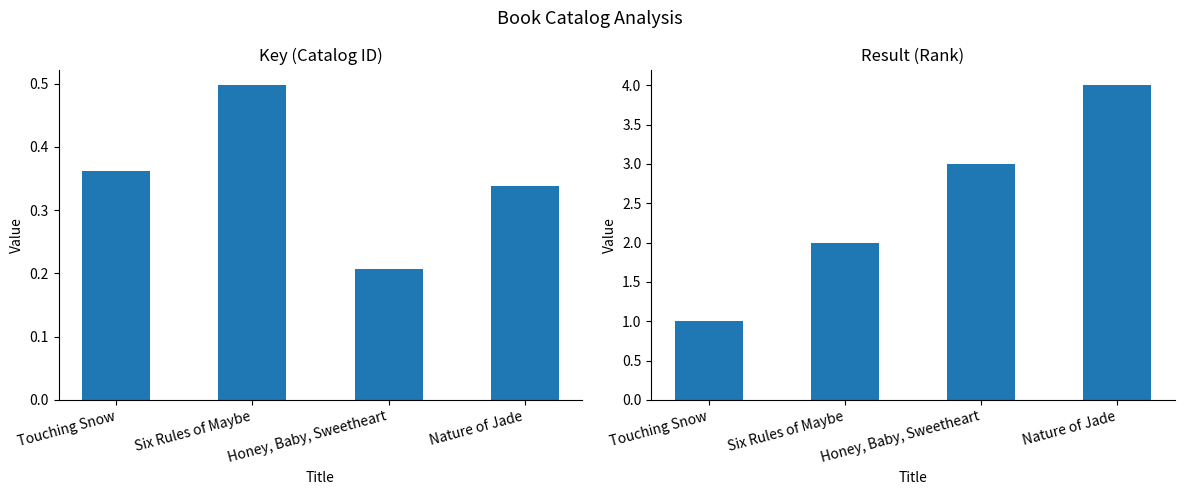

What is the maximum value shown in the chart?

4.0